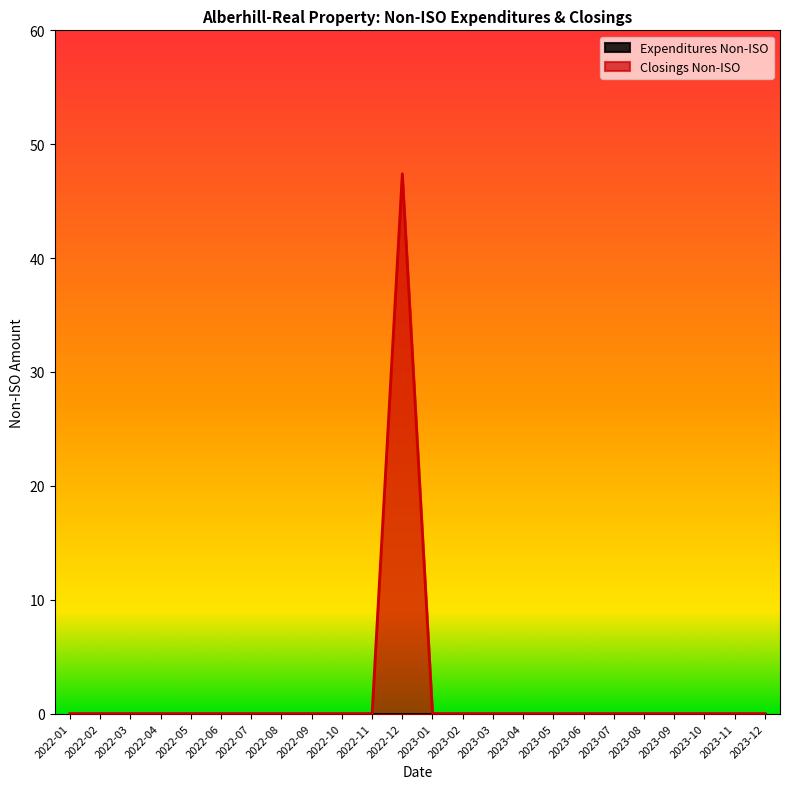

Reading left to right, list all the values displayed in this chart.

2022-01=0.0	2022-02=0.0	2022-03=0.0	2022-04=0.0	2022-05=0.0	2022-06=0.0	2022-07=0.0	2022-08=0.0	2022-09=0.0	2022-10=0.0	2022-11=0.0	2022-12=47.4	2023-01=0.0	2023-02=0.0	2023-03=0.0	2023-04=0.0	2023-05=0.0	2023-06=0.0	2023-07=0.0	2023-08=0.0	2023-09=0.0	2023-10=0.0	2023-11=0.0	2023-12=0.0